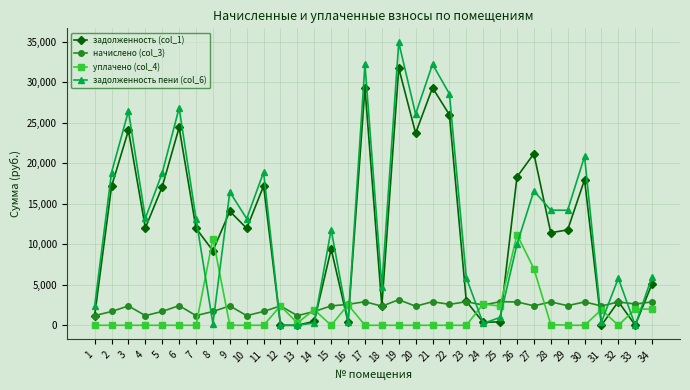

How many distinct data groups are displayed?

4